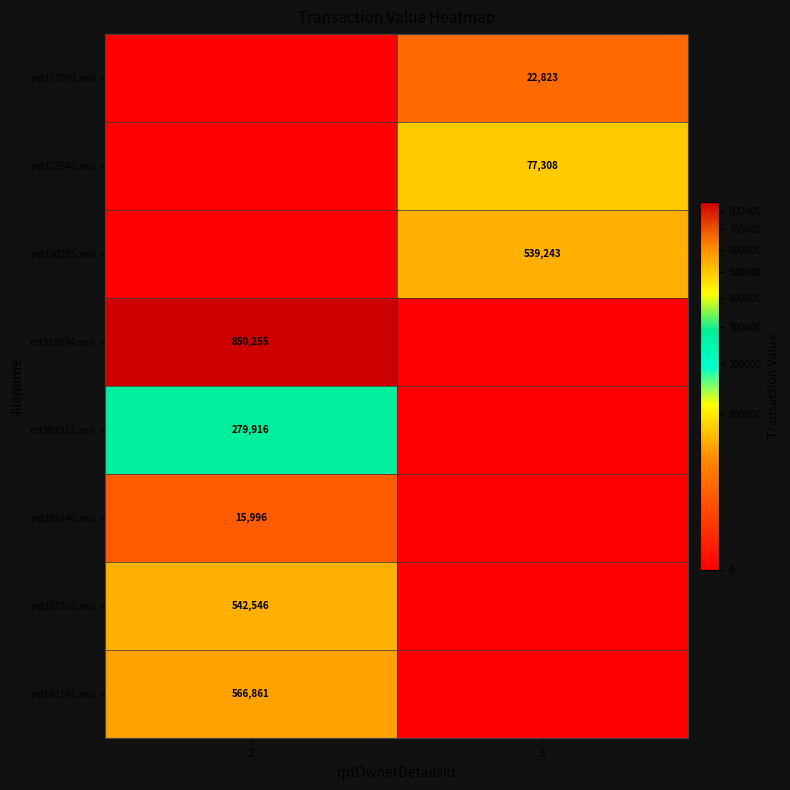

Is it true that rrd303312.xml equals 502337 at 2?

False